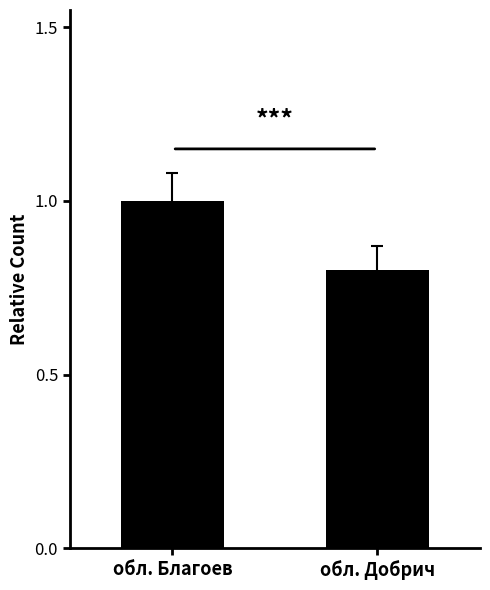

At which label is the value closest to 0?

обл. Добрич